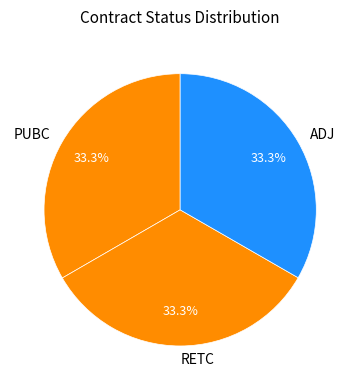

To the nearest percent, what is the average slice percentage?

33%